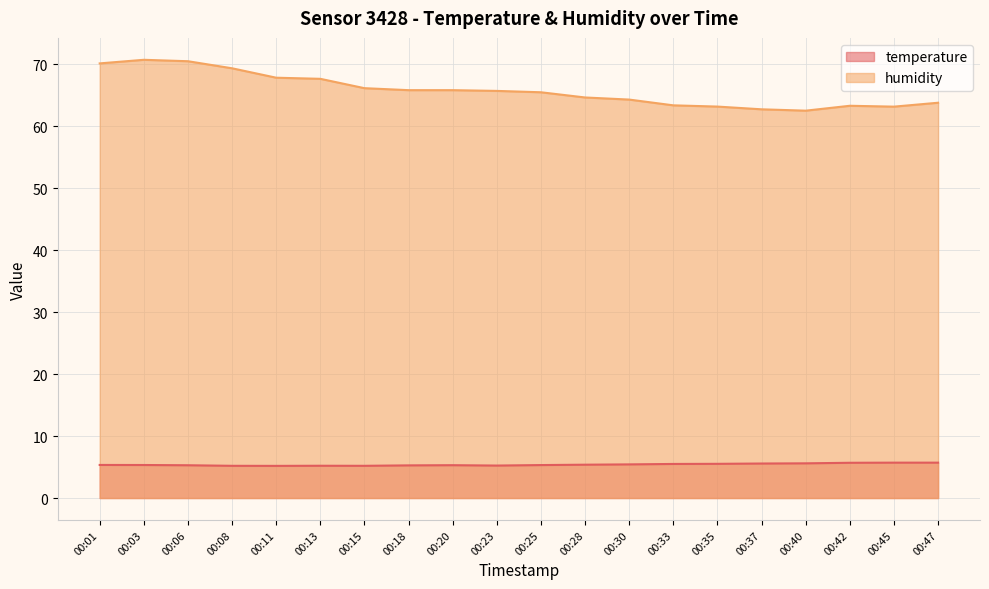

What is the difference between the maximum and minimum values in the temperature series?

0.5